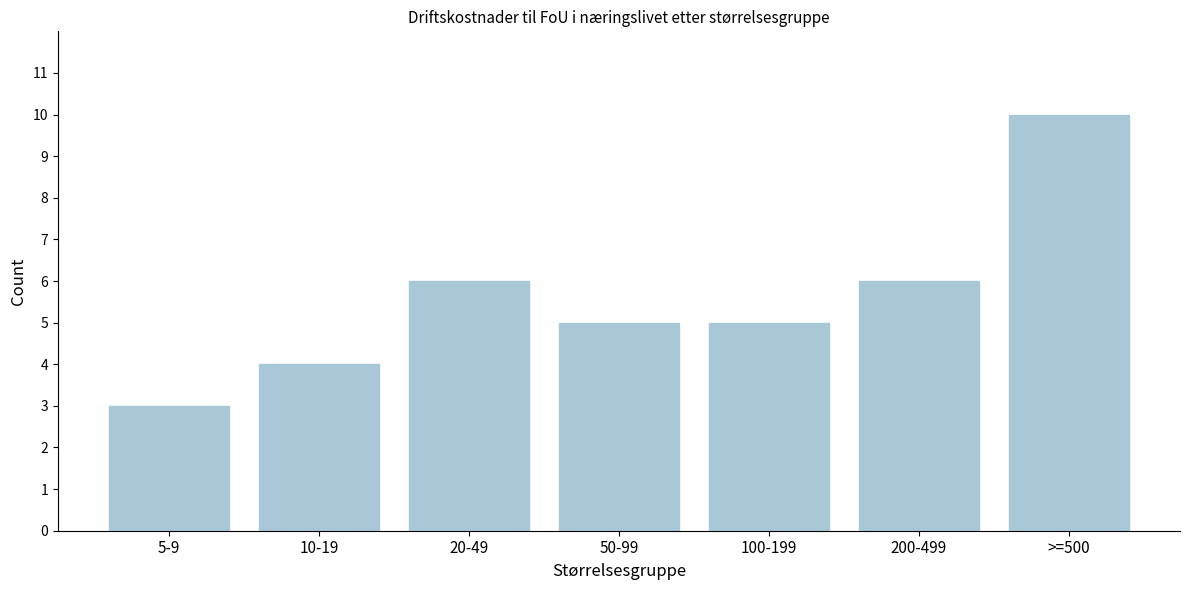

Reading left to right, extract all data points from this chart.

3	4	6	5	5	6	10